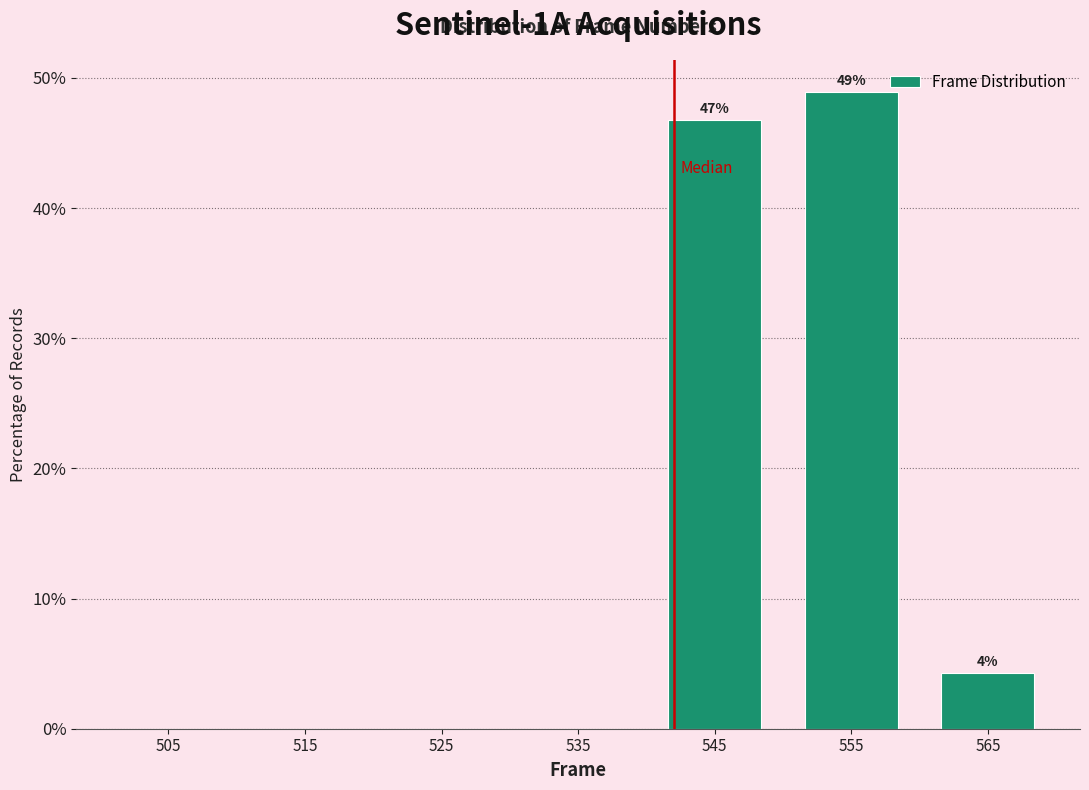

Which range on the x-axis has the tallest bar?

550 to 560